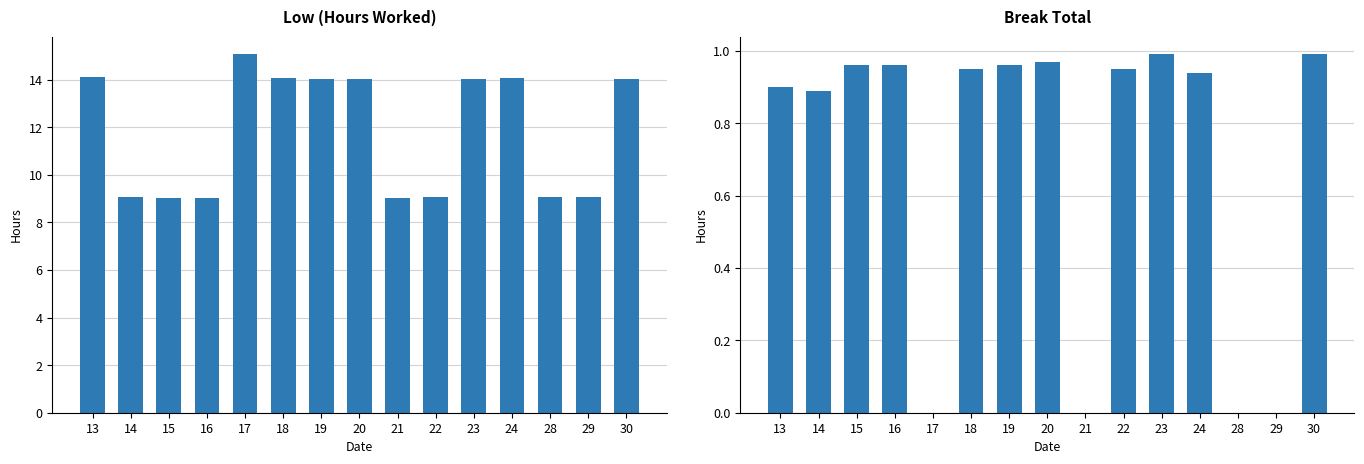

Read the Low (Hours) value at 17.

15.1